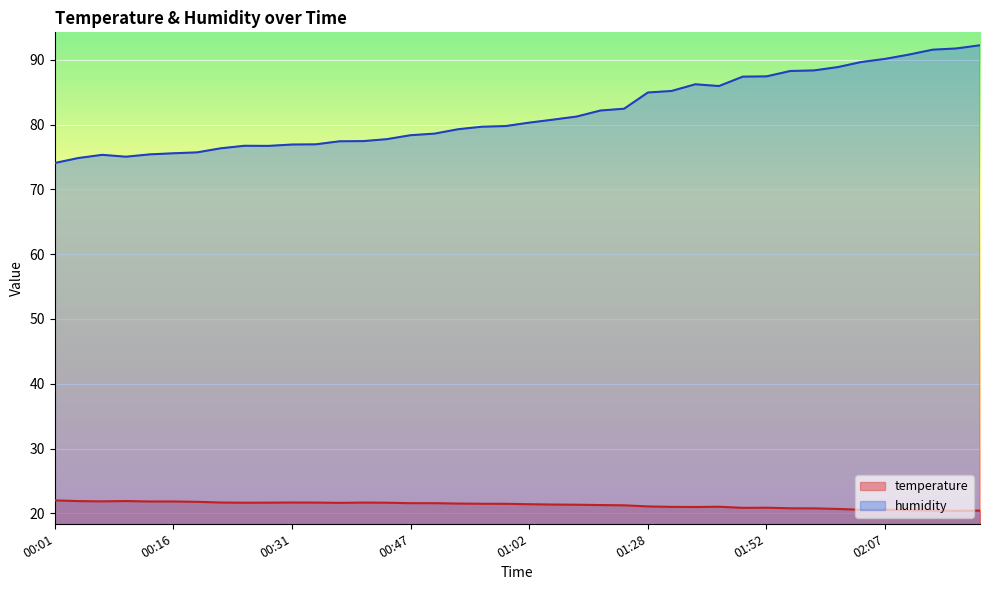

How many interior local peaks does the temperature series have?

6